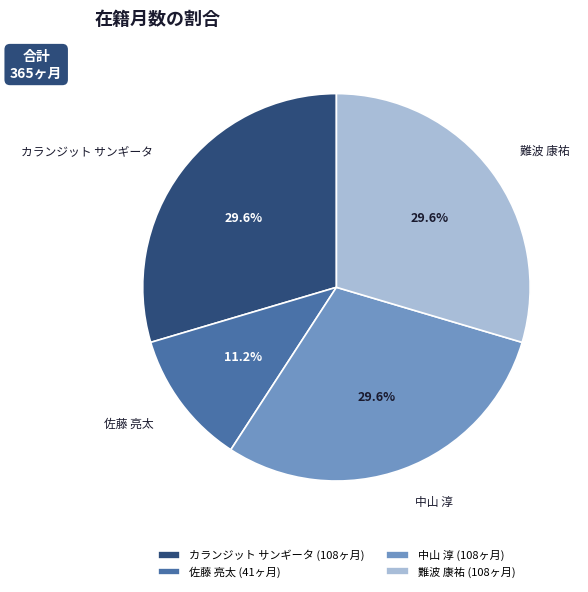

What is the ratio of the value at 佐藤 亮太 (41ヶ月) to the value at カランジット サンギータ (108ヶ月)?

0.4